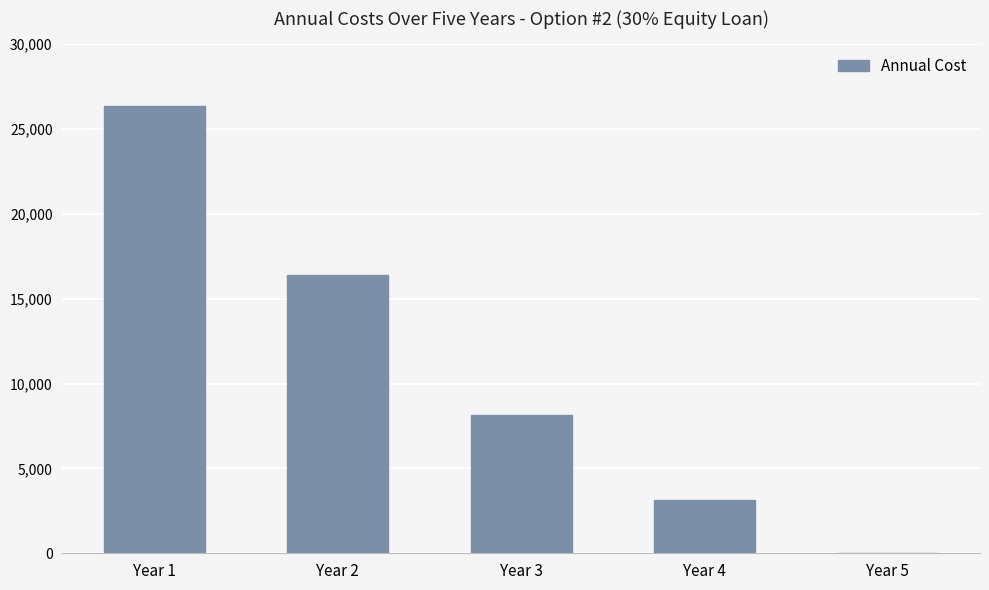

How many values are between 3125 and 16375?

3